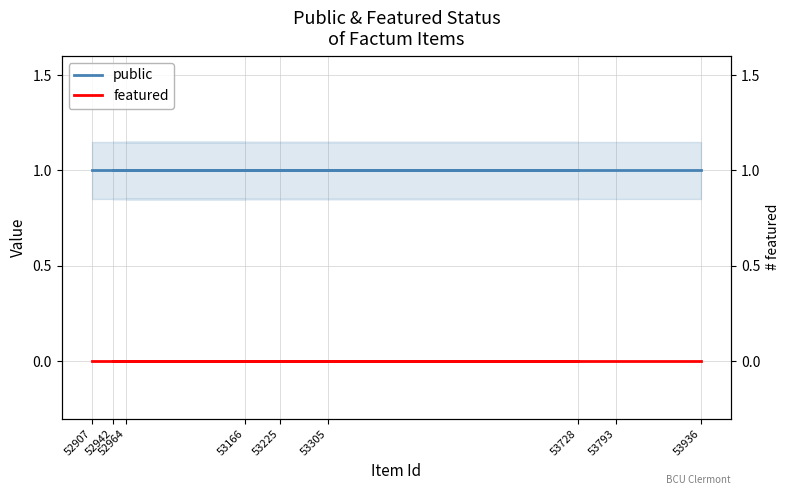

True or false: featured and public intersect in this chart.

False